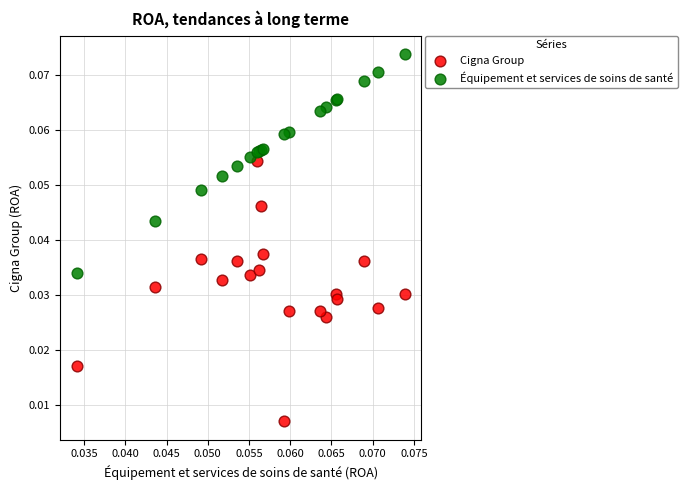

Which series has the largest Y range (max minus min)?

Cigna Group